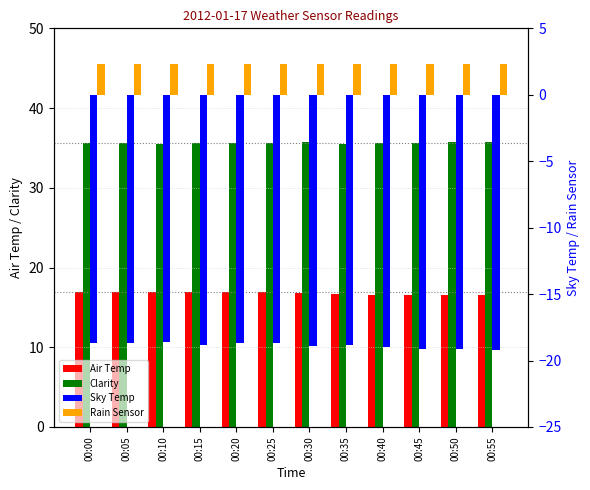

Reading left to right, transcribe all the data shown in this chart.

Air Temp: 00:00=16.9	00:05=16.9	00:10=16.9	00:15=16.9	00:20=16.9	00:25=16.9	00:30=16.8	00:35=16.7	00:40=16.6	00:45=16.5	00:50=16.5	00:55=16.6
Clarity: 00:00=35.6	00:05=35.6	00:10=35.5	00:15=35.6	00:20=35.6	00:25=35.6	00:30=35.7	00:35=35.5	00:40=35.6	00:45=35.6	00:50=35.7	00:55=35.8
Sky Temp: 00:00=-18.7	00:05=-18.7	00:10=-18.6	00:15=-18.8	00:20=-18.7	00:25=-18.7	00:30=-18.9	00:35=-18.8	00:40=-19.0	00:45=-19.1	00:50=-19.1	00:55=-19.2
Rain Sensor: 00:00=2.3	00:05=2.3	00:10=2.3	00:15=2.3	00:20=2.3	00:25=2.3	00:30=2.3	00:35=2.3	00:40=2.3	00:45=2.3	00:50=2.3	00:55=2.3